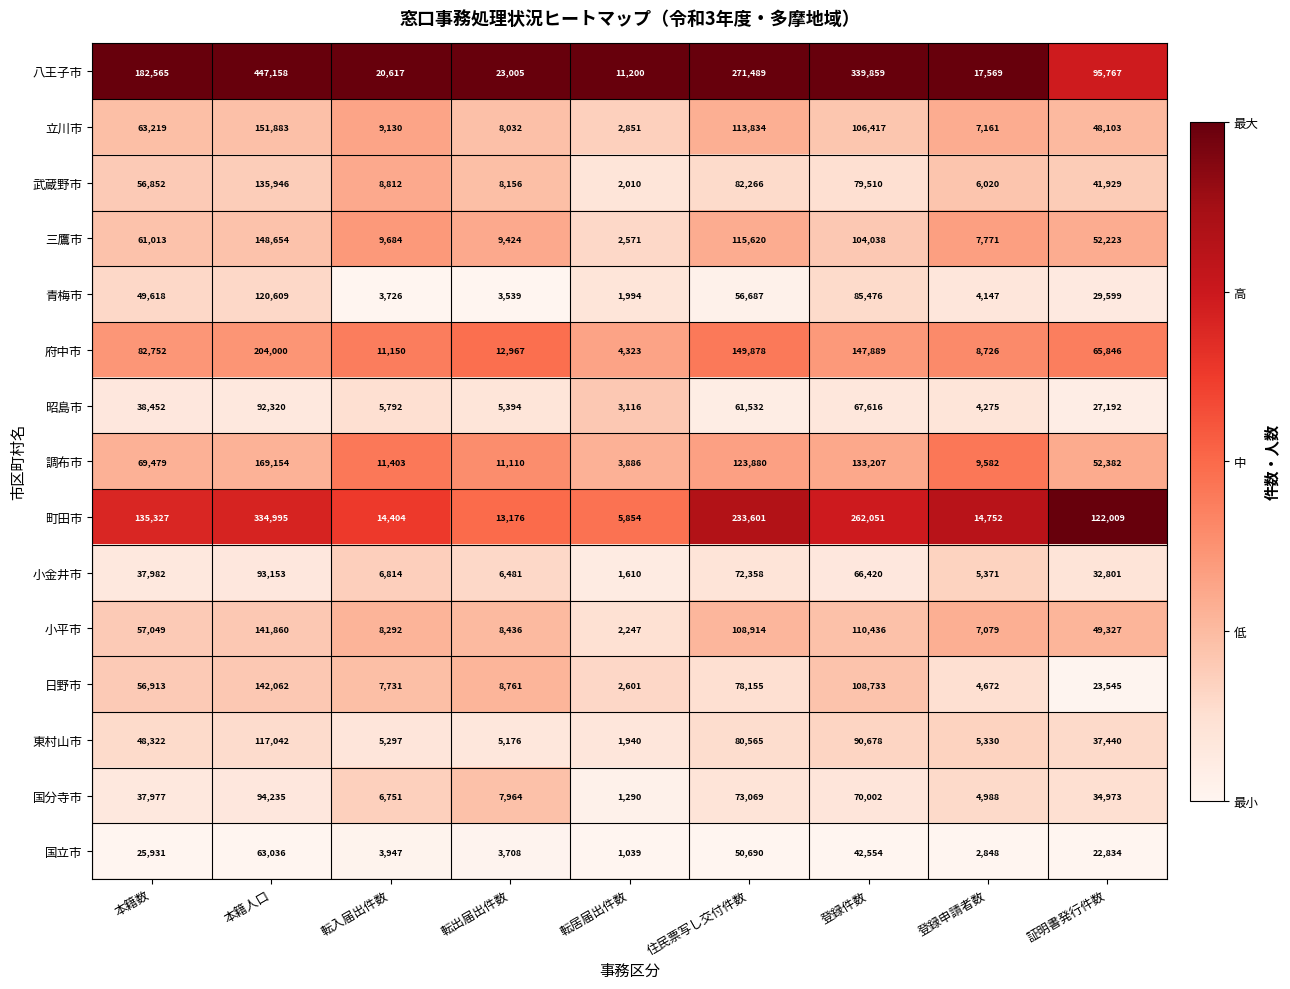

Between 本籍数 and 証明書発行件数, which series saw the biggest shift?

八王子市